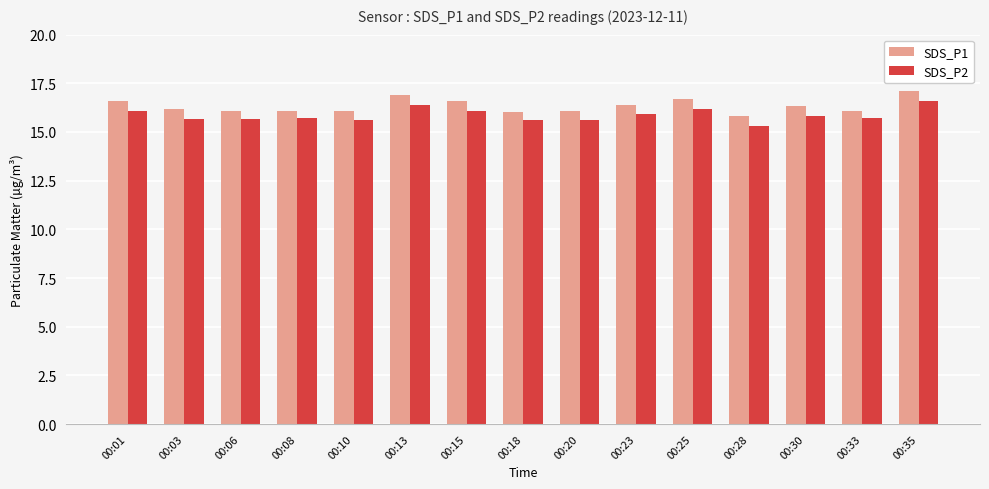

At how many categories does at least one series exceed 15?

15